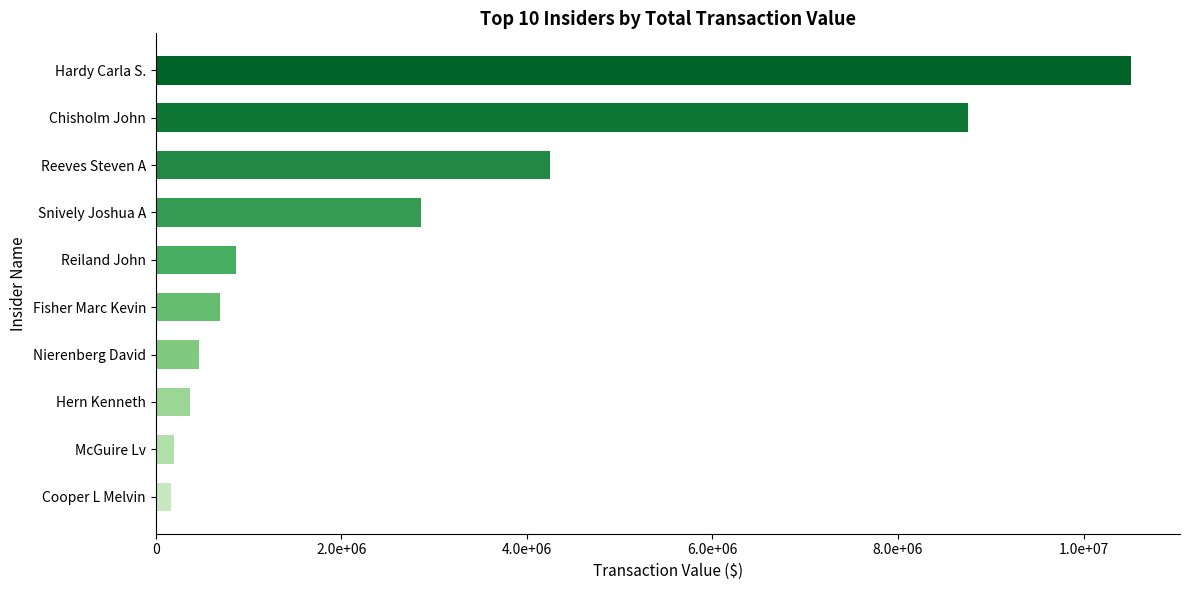

Are the bars horizontal?

Yes